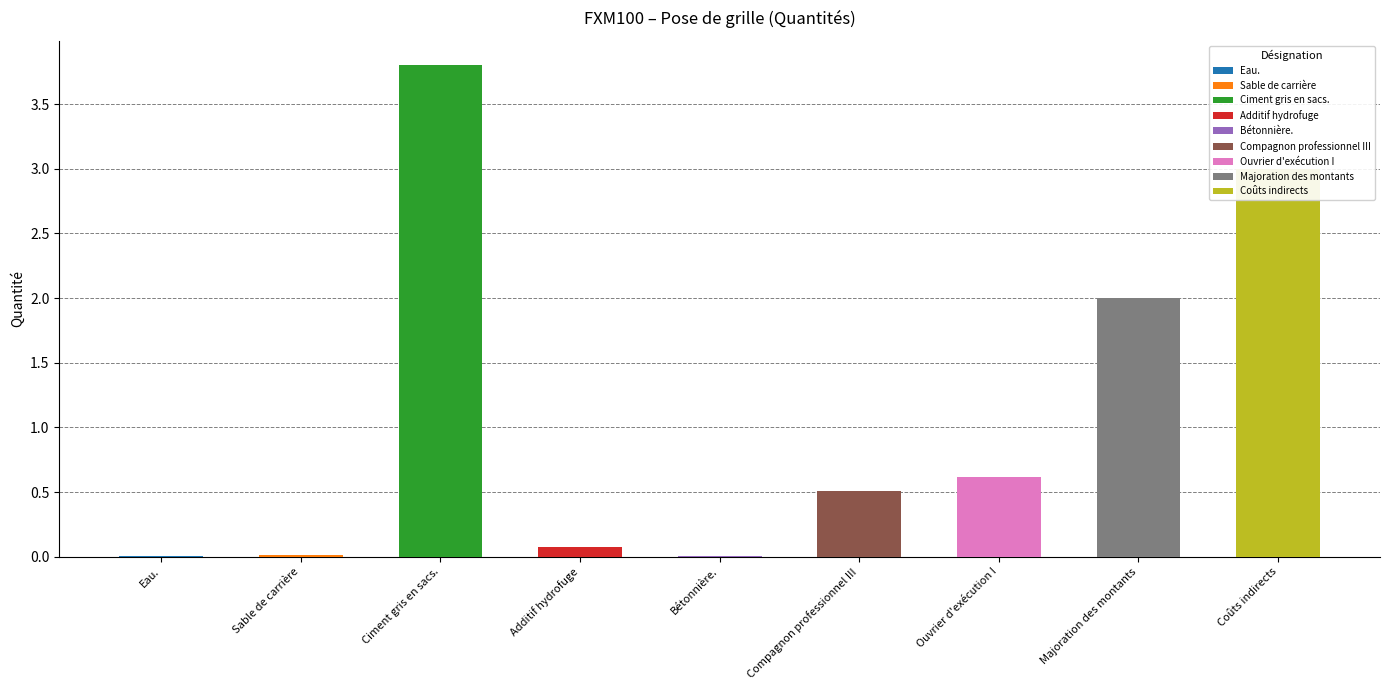

Rank the categories by value from highest to lowest.

Ciment gris en sacs., Coûts indirects, Majoration des montants, Ouvrier d'exécution I, Compagnon professionnel III, Additif hydrofuge, Sable de carrière, Bétonnière., Eau.